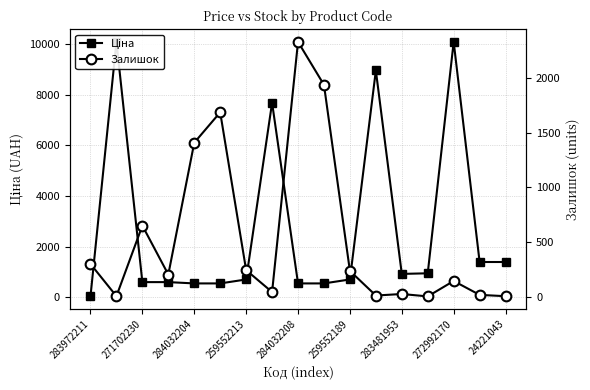

Between 271702230 and 272992170, which series saw the biggest shift?

Ціна